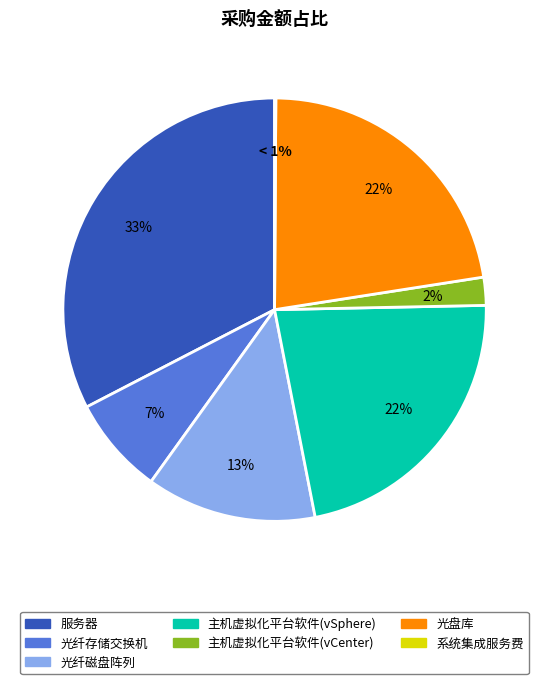

The 光纤磁盘阵列 slice represents 13% of the pie. True or false?

True